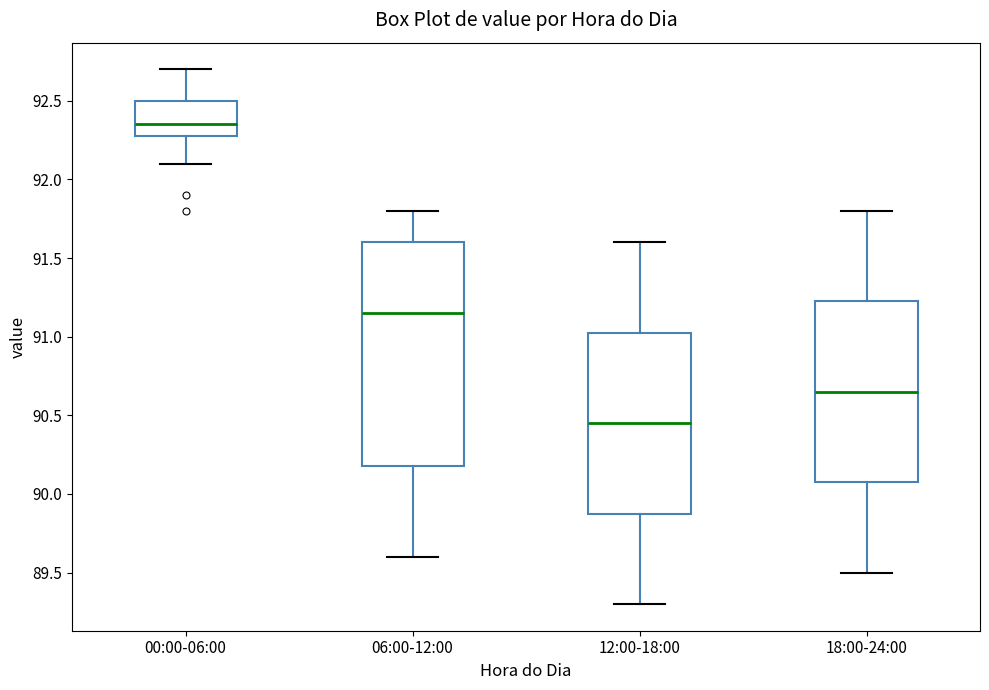

Reading left to right, read every box against the y-axis: the position of its median line, the range the box covers, and the ends of its whiskers. The values are not printed on the chart, so give them approximately, as read against the axis.

00:00-06:00: median 92.35, box 92.30 to 92.50, whiskers 92.10 to 92.70
06:00-12:00: median 91.15, box 90.20 to 91.60, whiskers 89.60 to 91.80
12:00-18:00: median 90.45, box 89.90 to 91.05, whiskers 89.30 to 91.60
18:00-24:00: median 90.65, box 90.10 to 91.25, whiskers 89.50 to 91.80